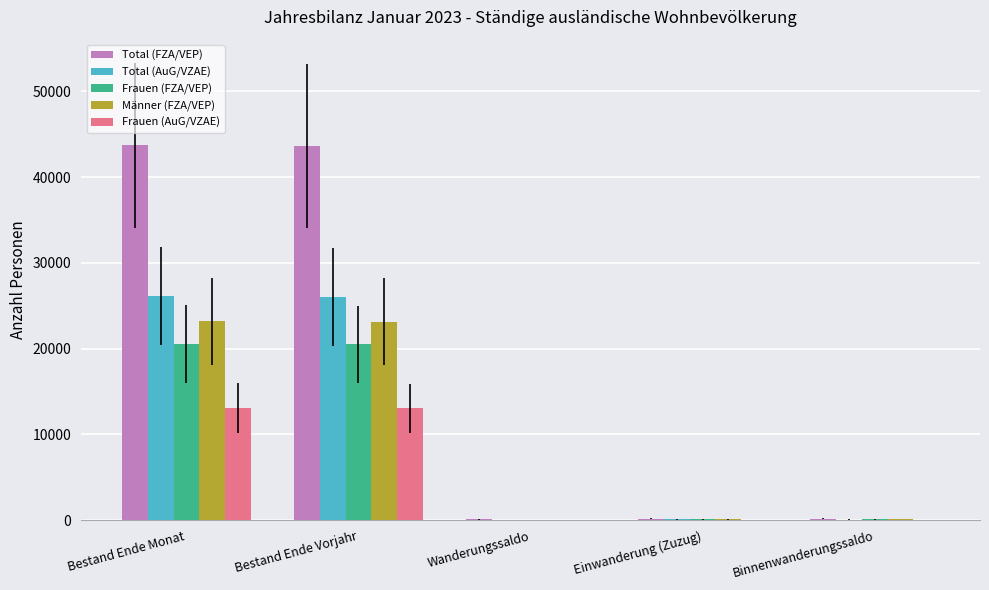

How many groups of bars are there?

5